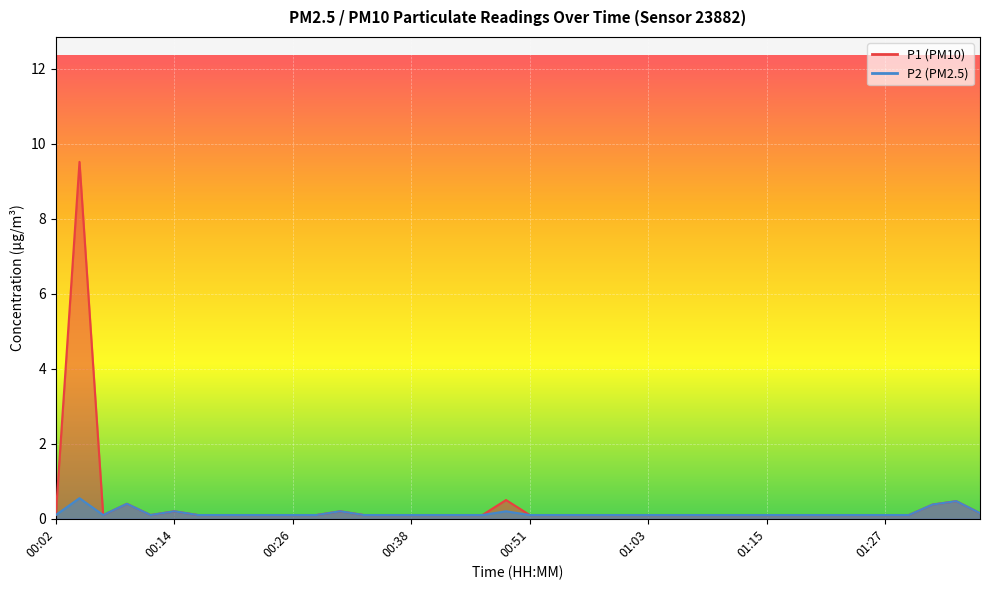

Rank the series at 00:11 from lowest to highest value.

P1, P2